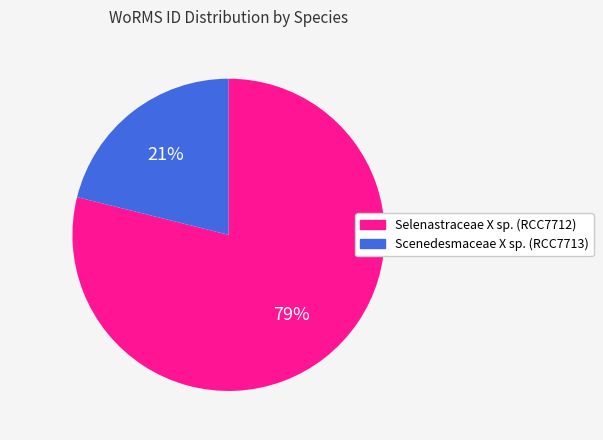

Count the number of slices in the pie.

2